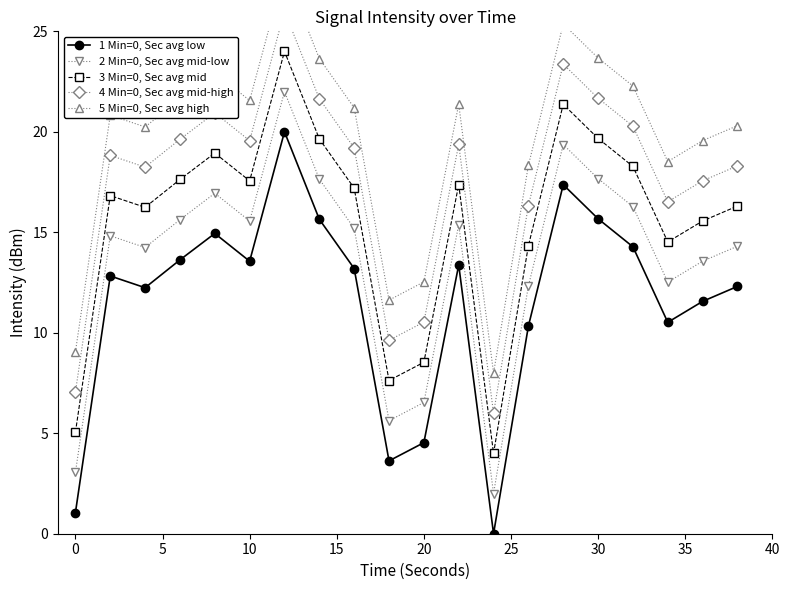

True or false: 4 Min=0, Sec avg mid-high has more than 1 interior local peaks.

True